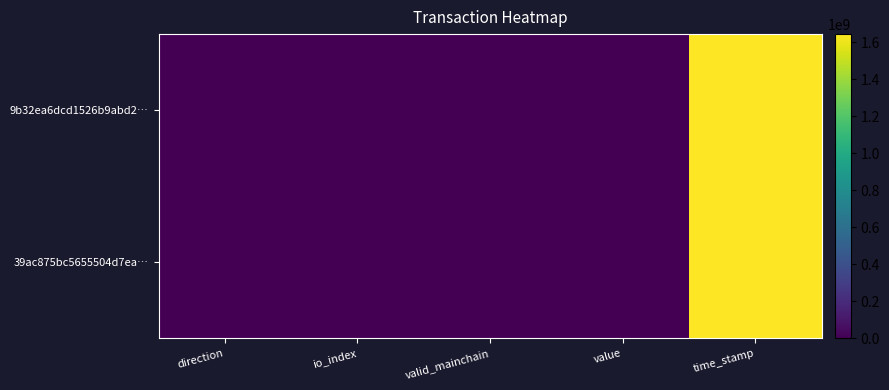

What is the spread (max minus min) of values at time_stamp?

402.0